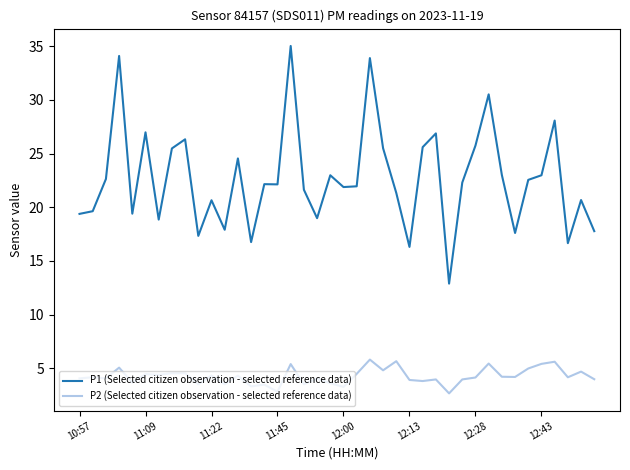

Which series has the widest spread of values?

P1 (Selected citizen observation - selected reference data)